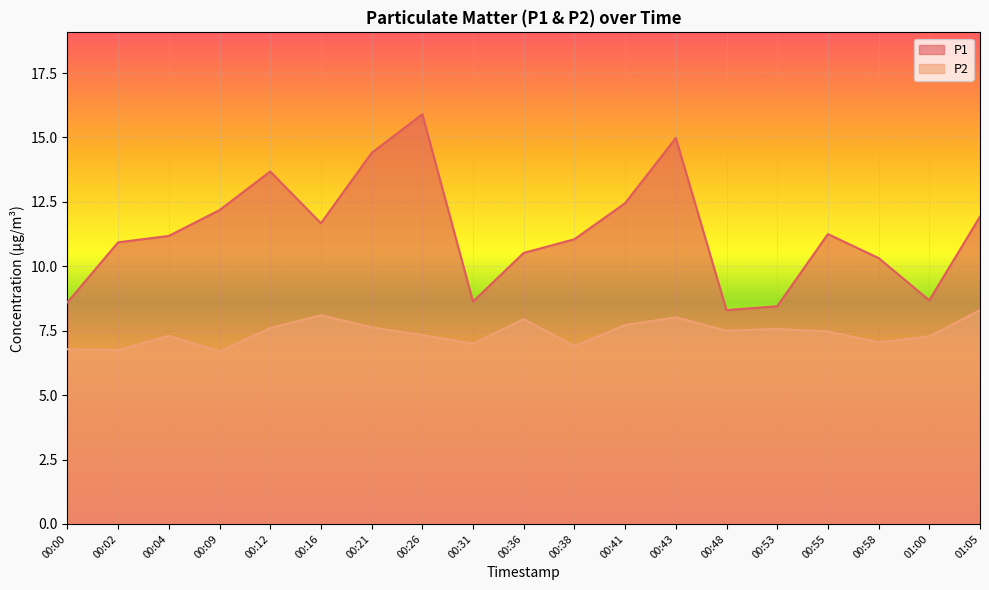

What is the difference between the maximum and minimum values in the P1 series?

7.6